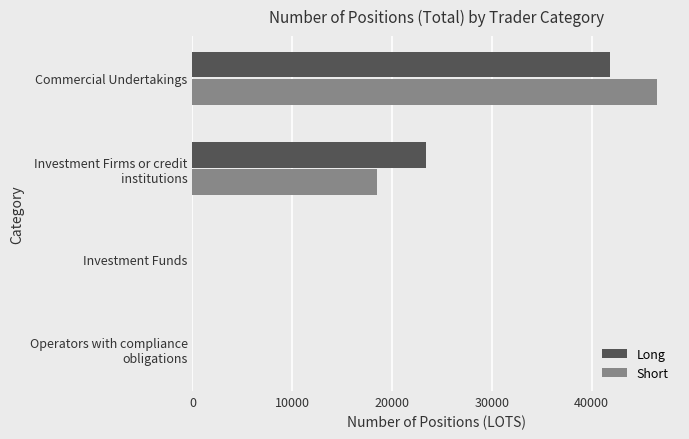

What is the sum of all Short values?

65004.0